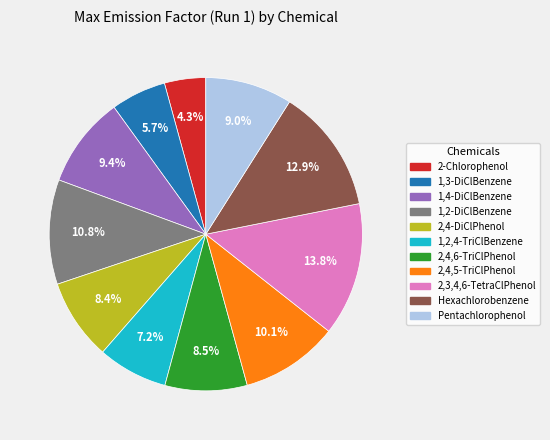

Is there any slice that represents more than half of the pie?

No